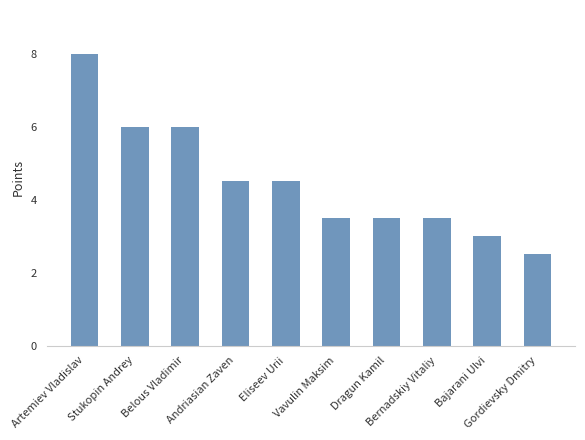

At which category does the chart reach its minimum across all series?

Gordievsky Dmitry